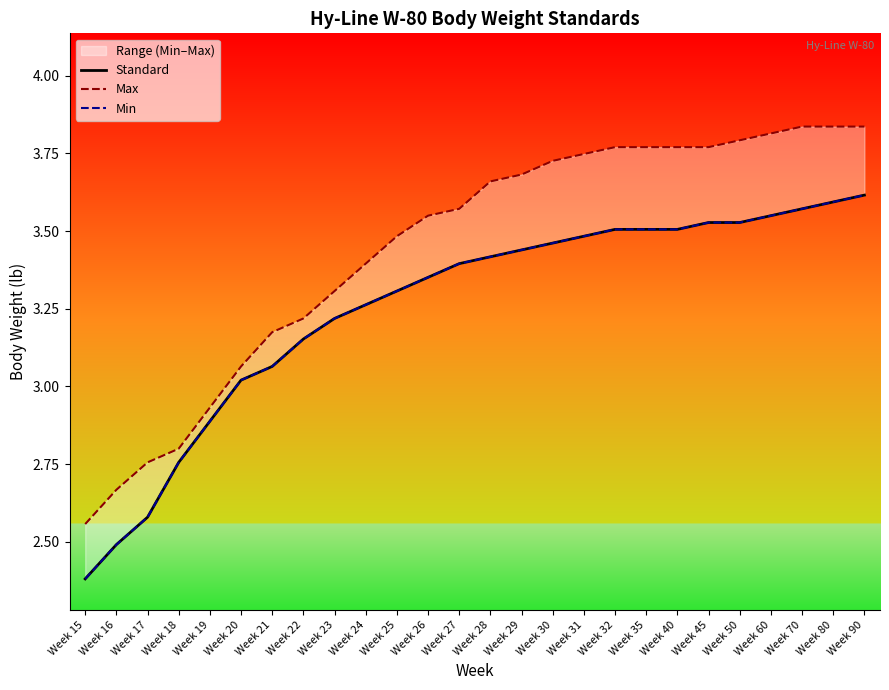

Does the chart have visible grid lines?

No